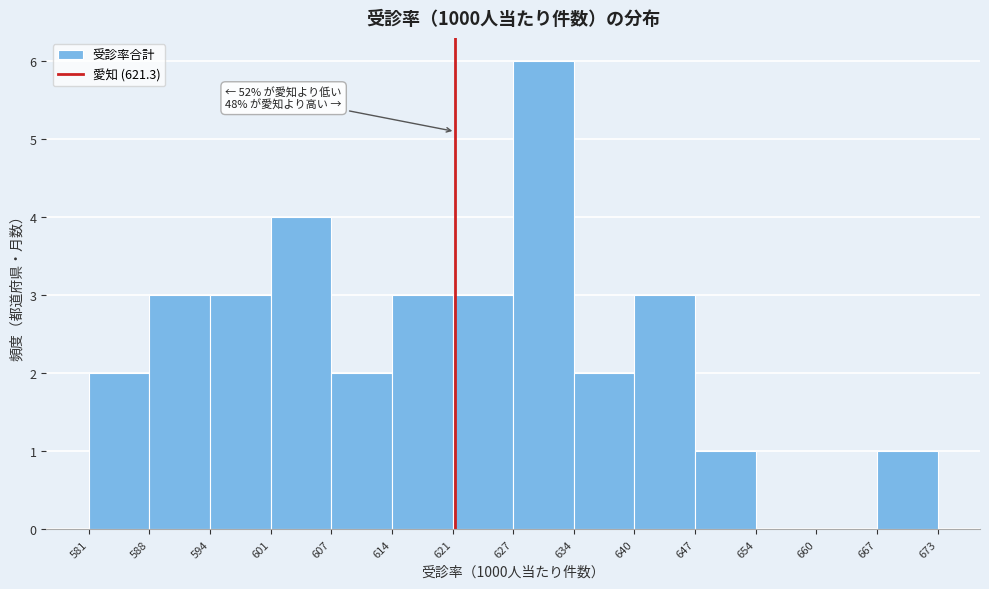

Which range on the x-axis has the tallest bar?

627 to 634